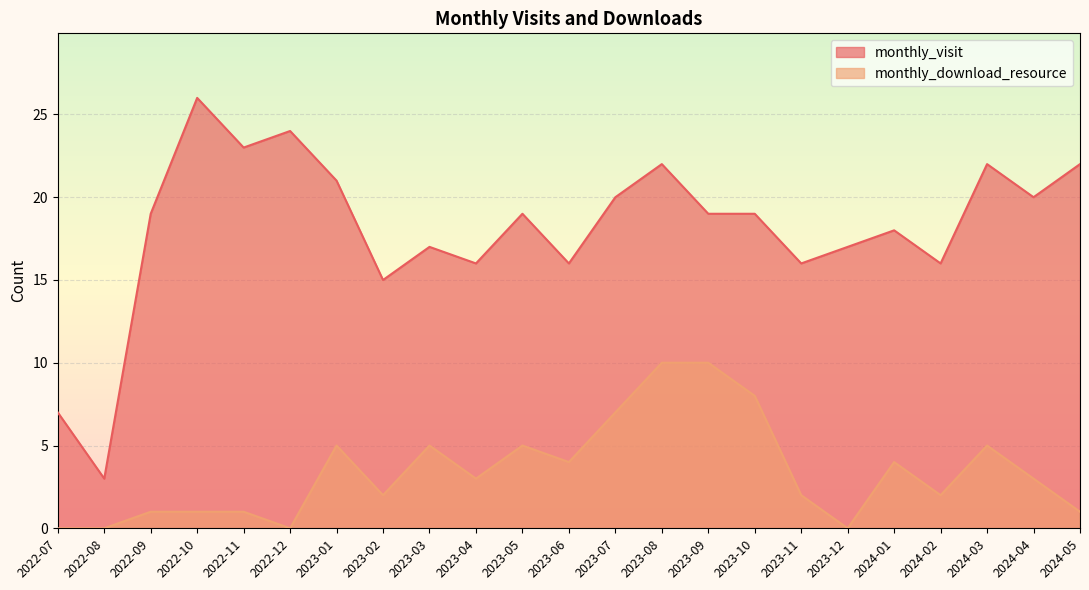

What is the difference between the maximum and minimum values in the monthly_download_resource series?

10